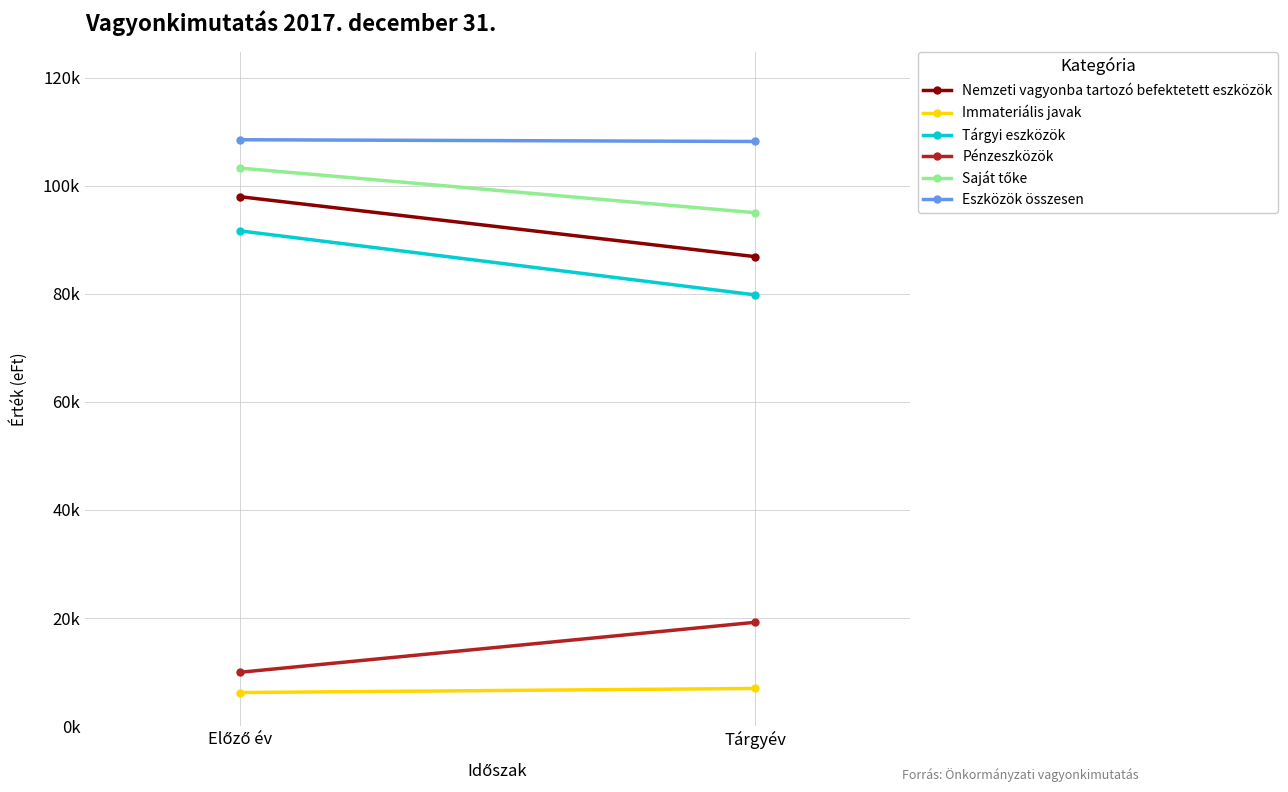

What is the minimum value shown in the chart?

6218